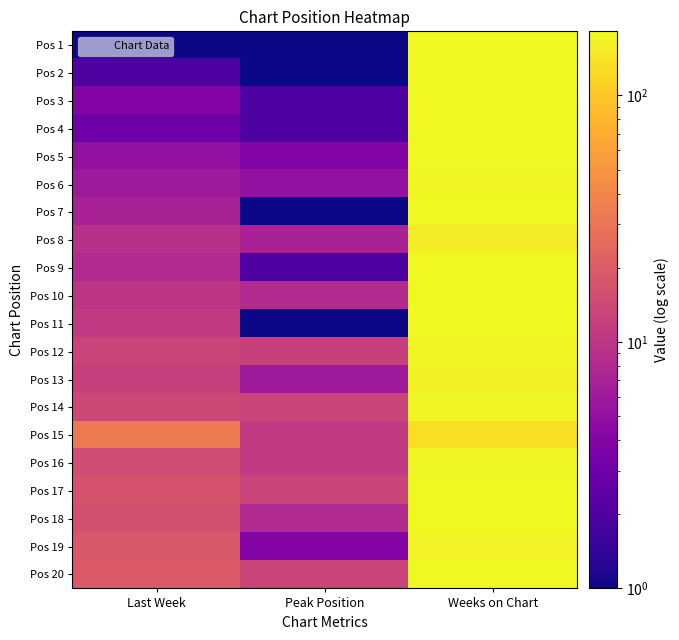

How many data points does each series have?

3